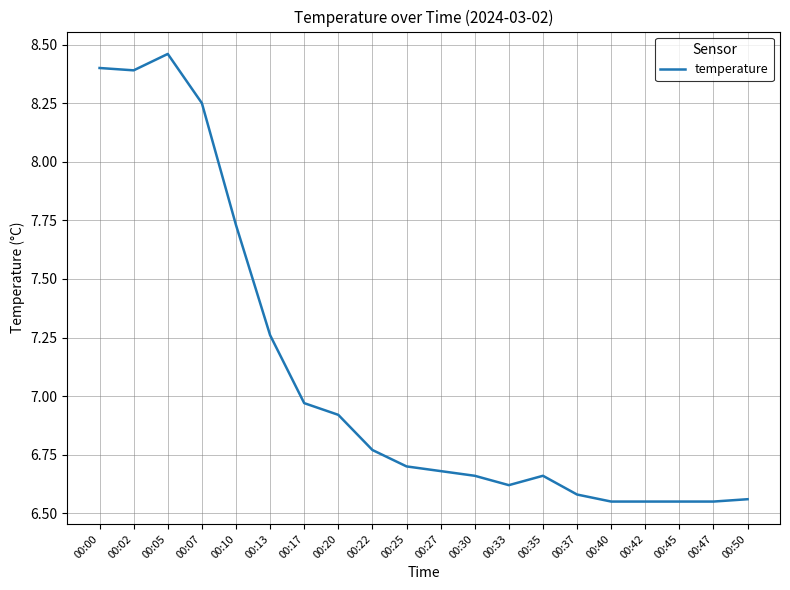

At which category does the chart reach its peak across all series?

00:05